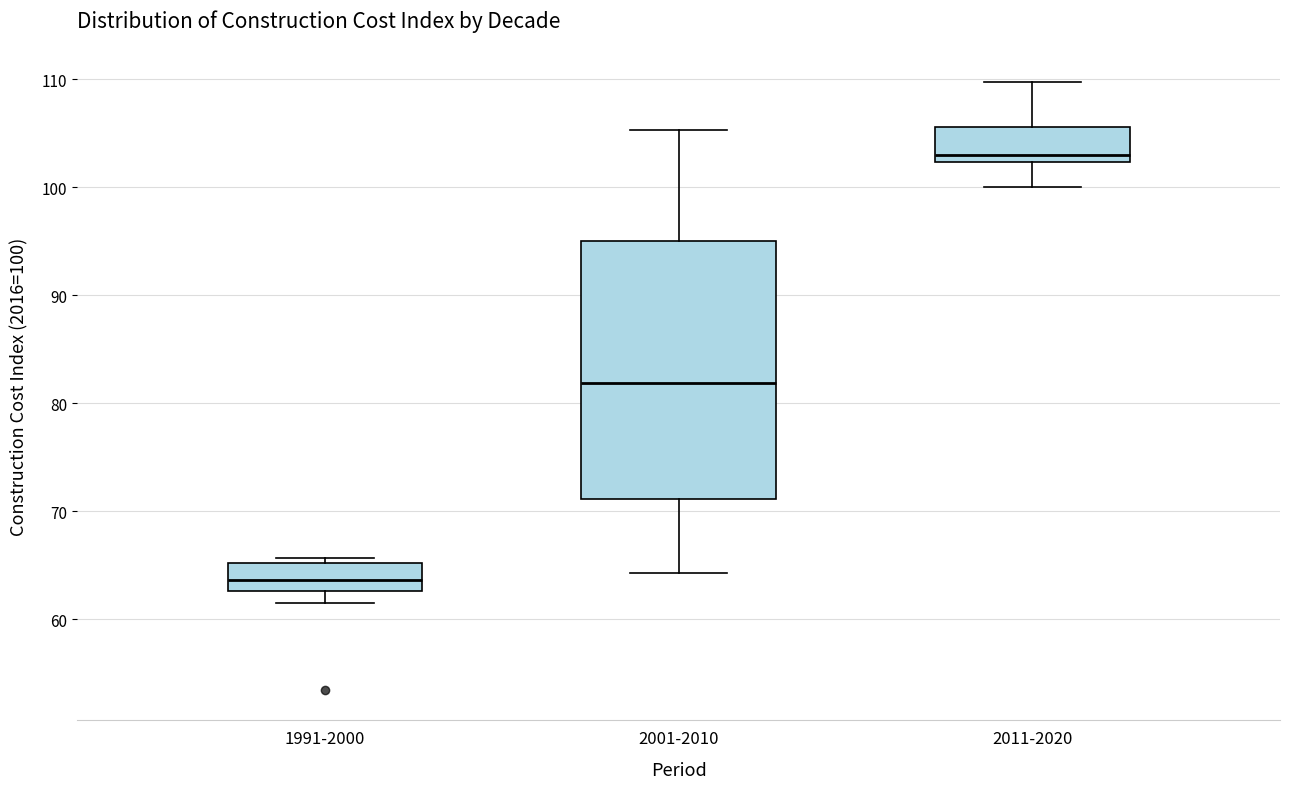

Which box is the tallest, from its lower edge to its upper edge?

2001-2010